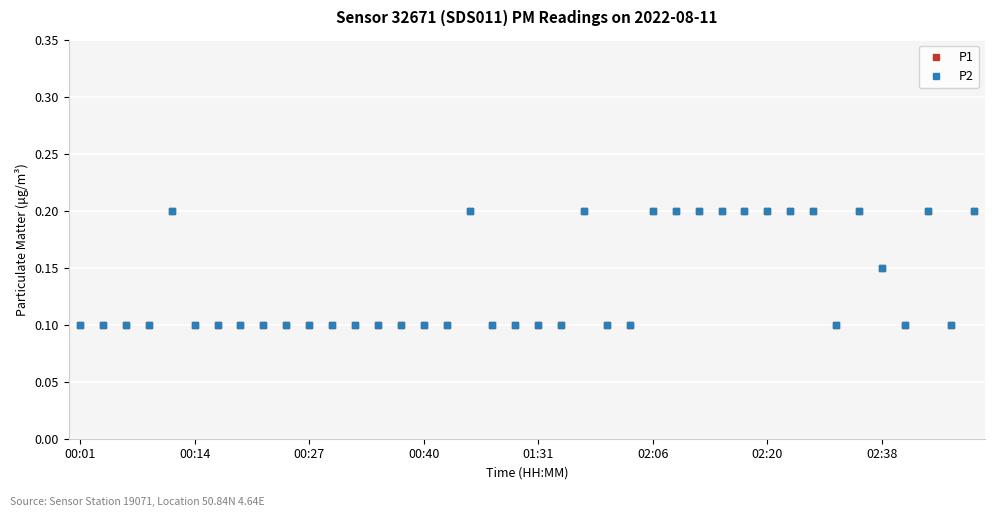

Which series has the largest range (max minus min)?

P1